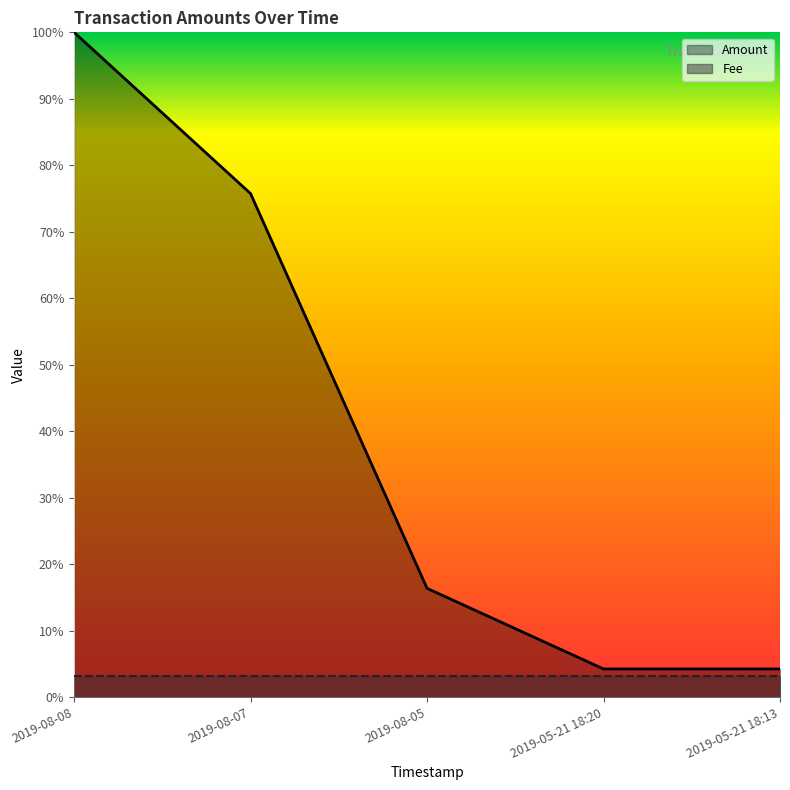

Count the number of categories in the chart.

5